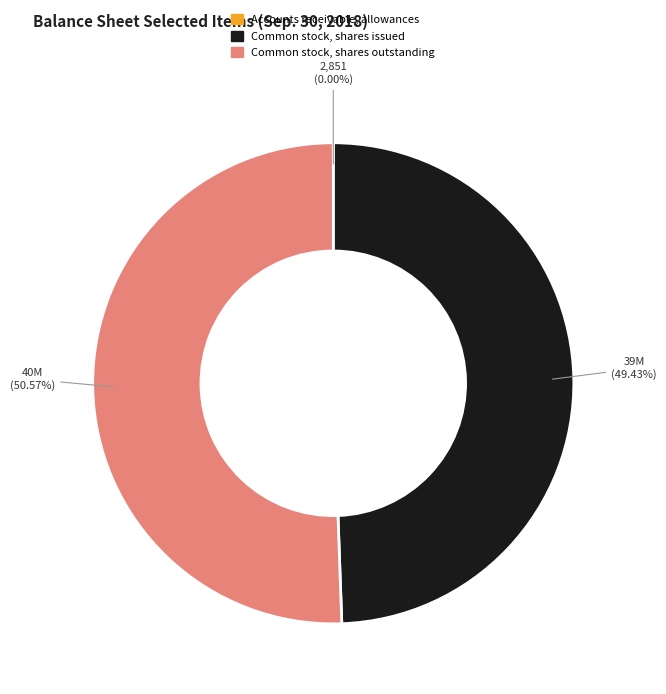

Does any single category account for the majority?

Yes